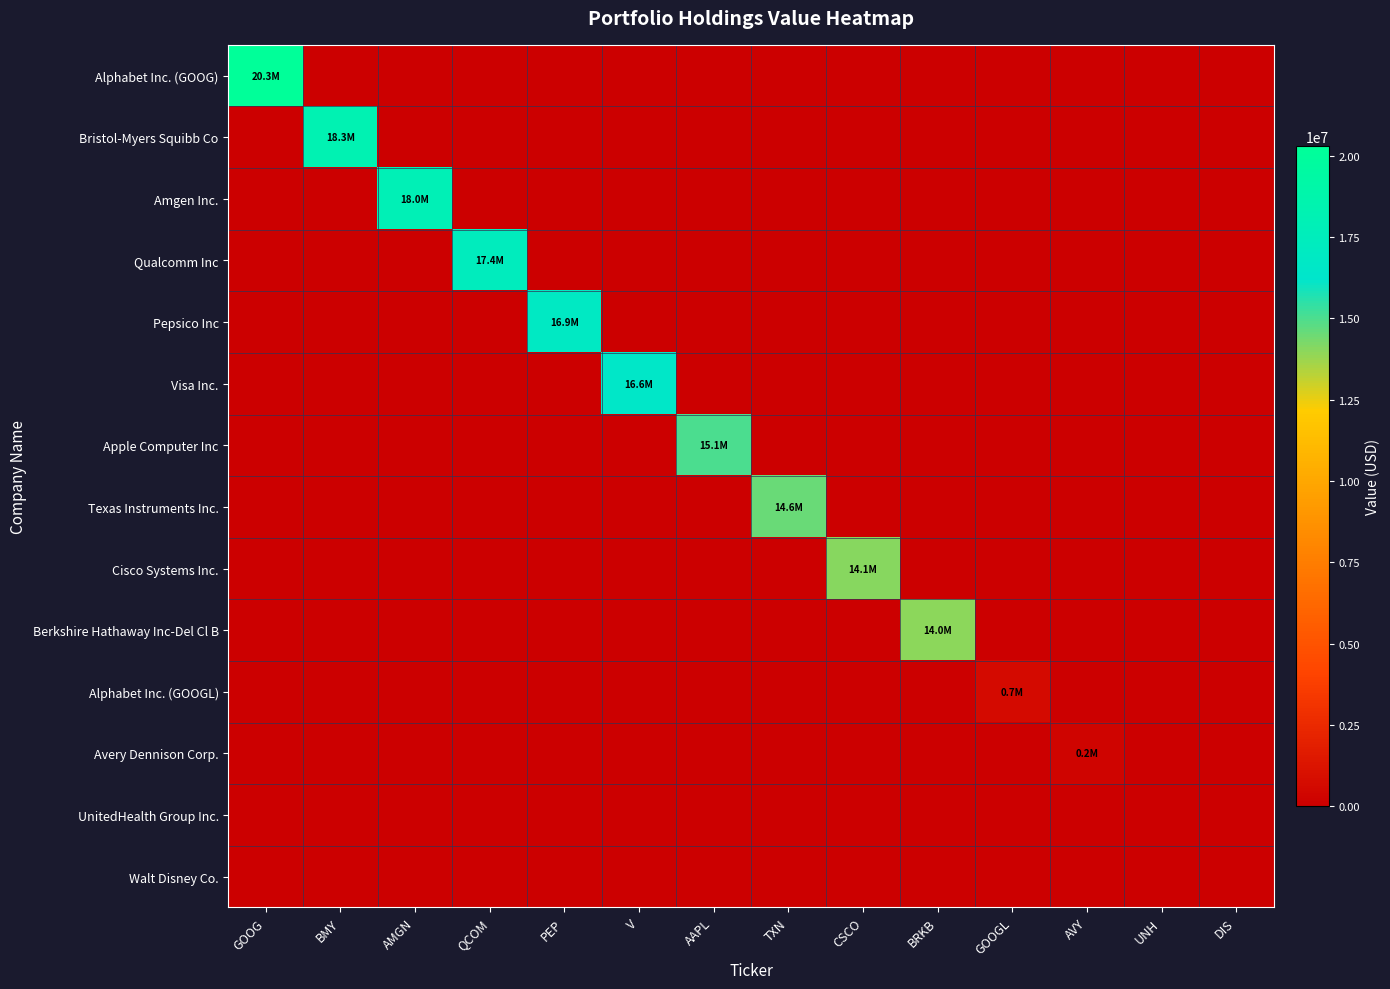

Reading left to right, transcribe all the data shown in this chart.

Alphabet Inc. (GOOG): GOOG=20291000	BMY=0	AMGN=0	QCOM=0	PEP=0	V=0	AAPL=0	TXN=0	CSCO=0	BRKB=0	GOOGL=0	AVY=0	UNH=0	DIS=0
Bristol-Myers Squibb Co: GOOG=0	BMY=18301000	AMGN=0	QCOM=0	PEP=0	V=0	AAPL=0	TXN=0	CSCO=0	BRKB=0	GOOGL=0	AVY=0	UNH=0	DIS=0
Amgen Inc.: GOOG=0	BMY=0	AMGN=17991000	QCOM=0	PEP=0	V=0	AAPL=0	TXN=0	CSCO=0	BRKB=0	GOOGL=0	AVY=0	UNH=0	DIS=0
Qualcomm Inc: GOOG=0	BMY=0	AMGN=0	QCOM=17402000	PEP=0	V=0	AAPL=0	TXN=0	CSCO=0	BRKB=0	GOOGL=0	AVY=0	UNH=0	DIS=0
Pepsico Inc: GOOG=0	BMY=0	AMGN=0	QCOM=0	PEP=16933000	V=0	AAPL=0	TXN=0	CSCO=0	BRKB=0	GOOGL=0	AVY=0	UNH=0	DIS=0
Visa Inc.: GOOG=0	BMY=0	AMGN=0	QCOM=0	PEP=0	V=16558000	AAPL=0	TXN=0	CSCO=0	BRKB=0	GOOGL=0	AVY=0	UNH=0	DIS=0
Apple Computer Inc: GOOG=0	BMY=0	AMGN=0	QCOM=0	PEP=0	V=0	AAPL=15056000	TXN=0	CSCO=0	BRKB=0	GOOGL=0	AVY=0	UNH=0	DIS=0
Texas Instruments Inc.: GOOG=0	BMY=0	AMGN=0	QCOM=0	PEP=0	V=0	AAPL=0	TXN=14566000	CSCO=0	BRKB=0	GOOGL=0	AVY=0	UNH=0	DIS=0
Cisco Systems Inc.: GOOG=0	BMY=0	AMGN=0	QCOM=0	PEP=0	V=0	AAPL=0	TXN=0	CSCO=14084000	BRKB=0	GOOGL=0	AVY=0	UNH=0	DIS=0
Berkshire Hathaway Inc-Del Cl B: GOOG=0	BMY=0	AMGN=0	QCOM=0	PEP=0	V=0	AAPL=0	TXN=0	CSCO=0	BRKB=13990000	GOOGL=0	AVY=0	UNH=0	DIS=0
Alphabet Inc. (GOOGL): GOOG=0	BMY=0	AMGN=0	QCOM=0	PEP=0	V=0	AAPL=0	TXN=0	CSCO=0	BRKB=0	GOOGL=713000	AVY=0	UNH=0	DIS=0
Avery Dennison Corp.: GOOG=0	BMY=0	AMGN=0	QCOM=0	PEP=0	V=0	AAPL=0	TXN=0	CSCO=0	BRKB=0	GOOGL=0	AVY=238000	UNH=0	DIS=0
UnitedHealth Group Inc.: GOOG=0	BMY=0	AMGN=0	QCOM=0	PEP=0	V=0	AAPL=0	TXN=0	CSCO=0	BRKB=0	GOOGL=0	AVY=0	UNH=0	DIS=0
Walt Disney Co.: GOOG=0	BMY=0	AMGN=0	QCOM=0	PEP=0	V=0	AAPL=0	TXN=0	CSCO=0	BRKB=0	GOOGL=0	AVY=0	UNH=0	DIS=0